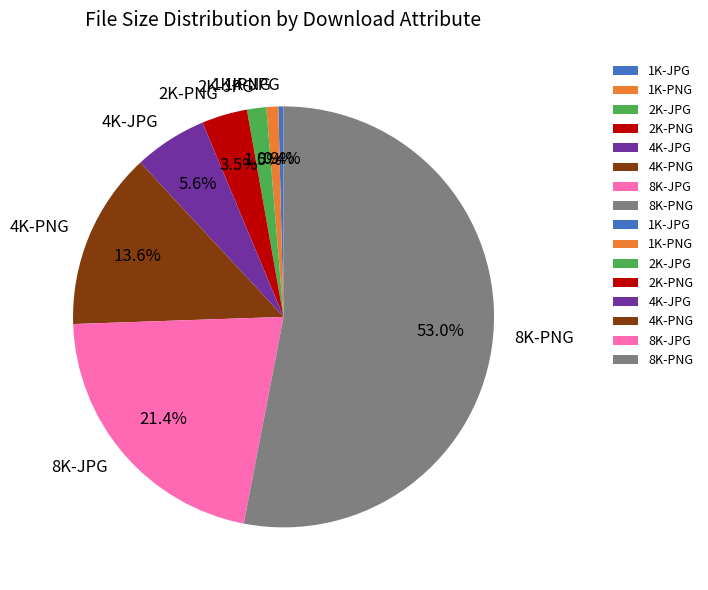

What is the ratio of the value at 4K-PNG to the value at 8K-PNG?

0.3